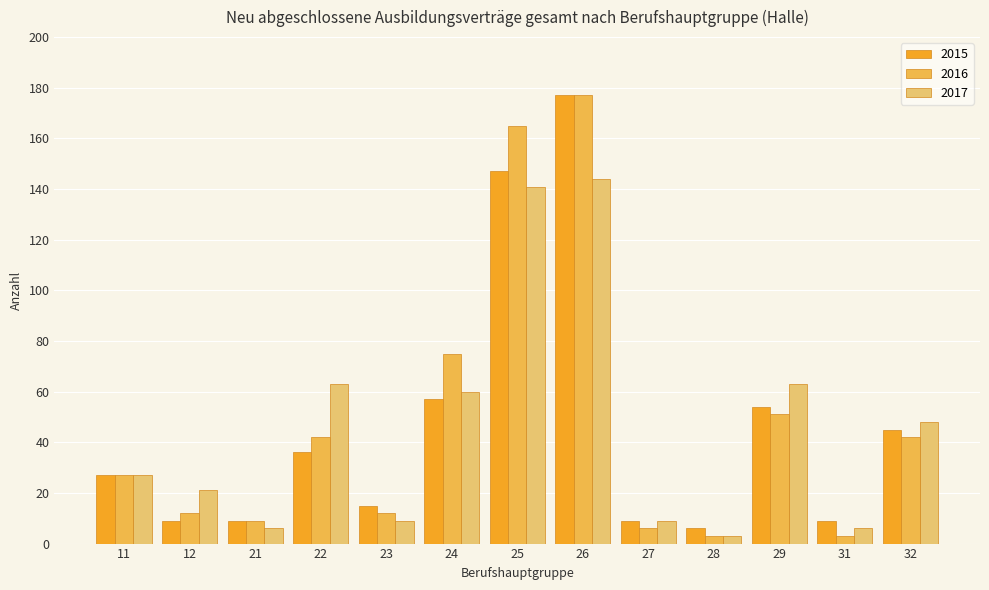

Does the chart contain any negative values?

No